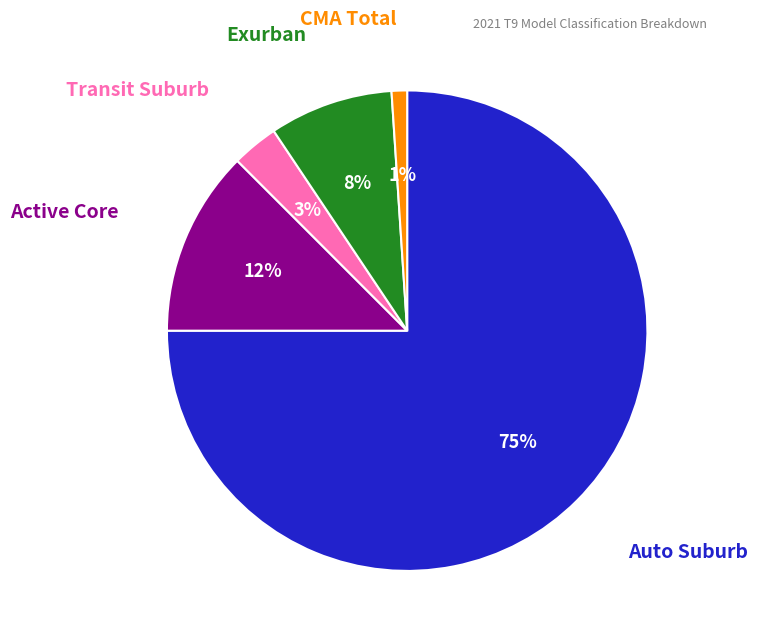

Is there any slice that represents more than half of the pie?

Yes